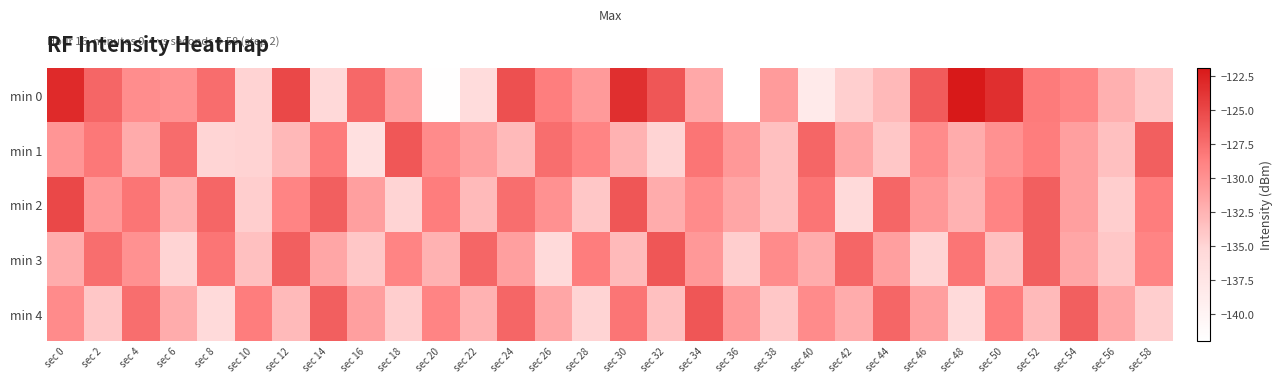

What is the total value across all series at sec 46?

-652.3